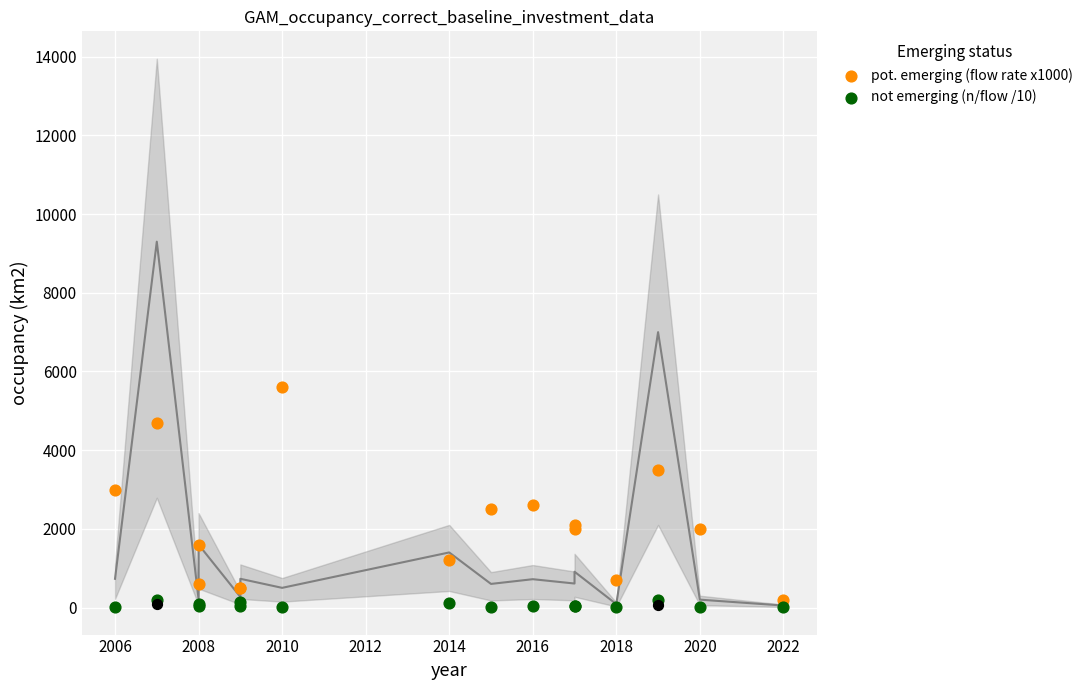

At how many categories does at least one series exceed 4587?

2